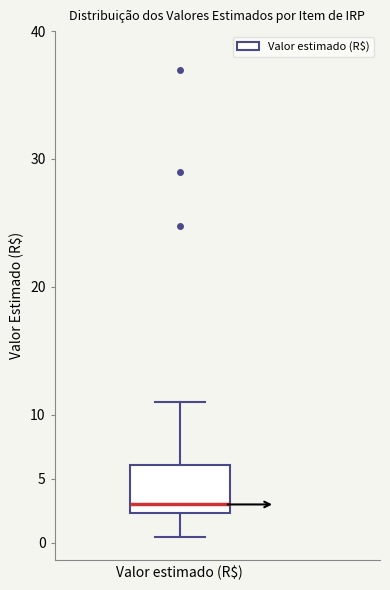

Transcribe this box plot: give where the median line is, the range the box spans, and where the two whiskers end, as read against the y-axis. The values are not printed on the chart, so give them approximately, as read against the axis.

median 3.0, box 2.5 to 6.0, whiskers 0.5 to 11.0